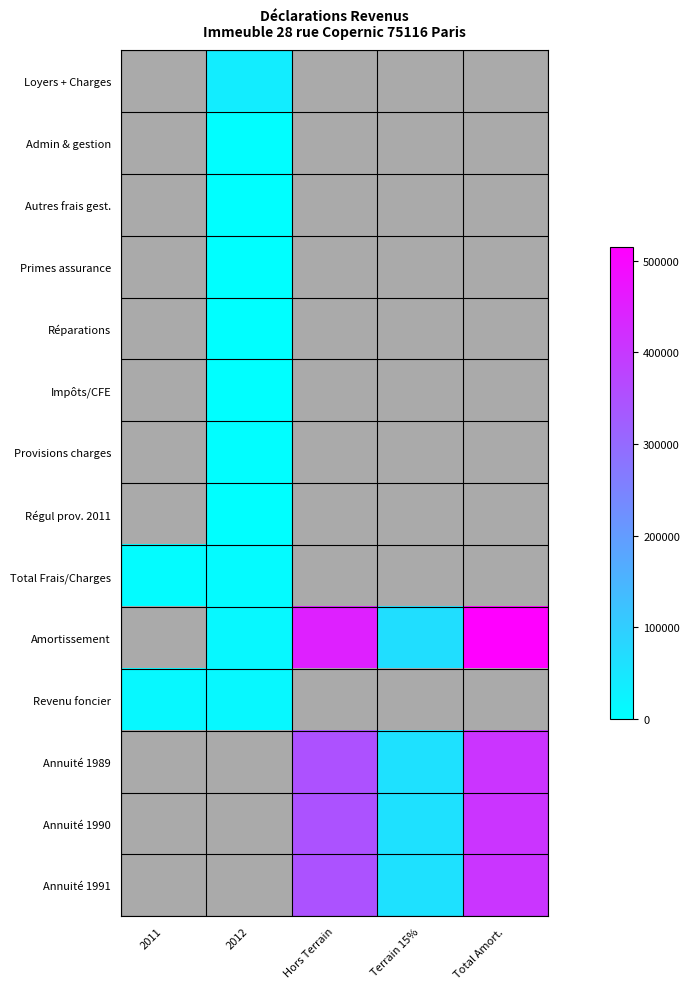

At how many categories does at least one series exceed 162645?

2